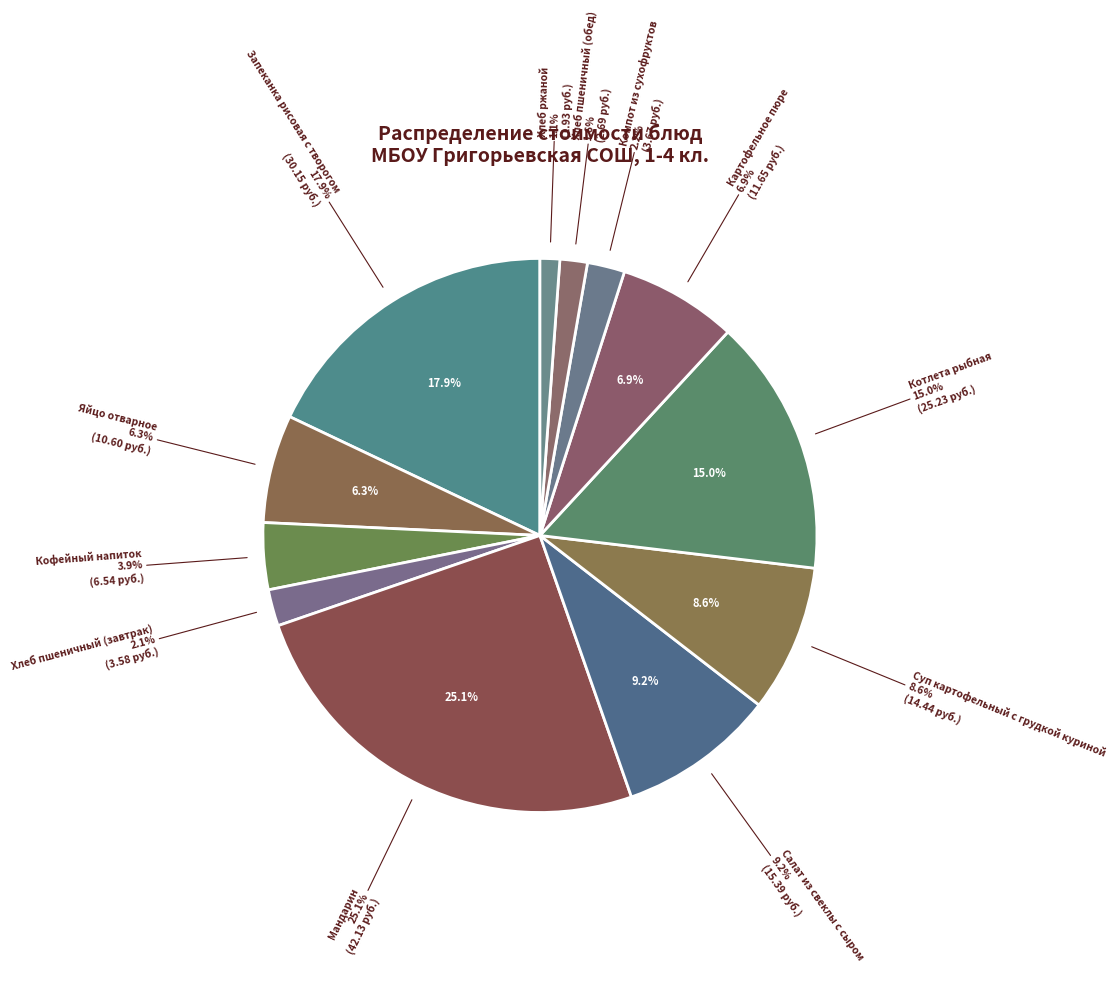

Which slice is the smallest?

Хлеб ржаной